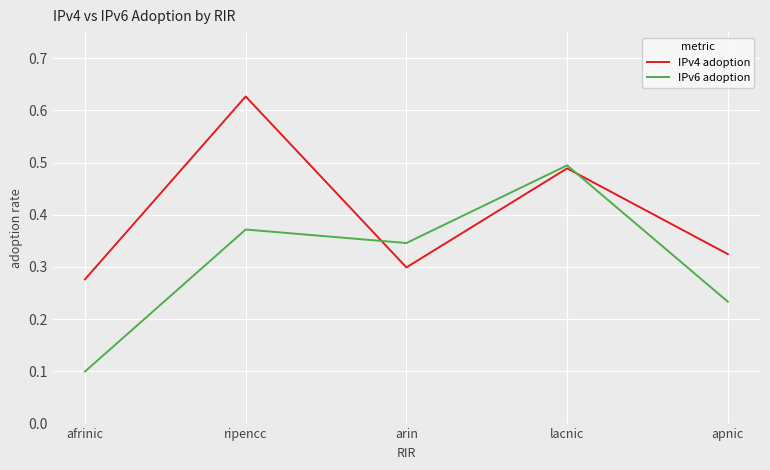

Rank the series at arin from highest to lowest value.

IPv6 adoption, IPv4 adoption